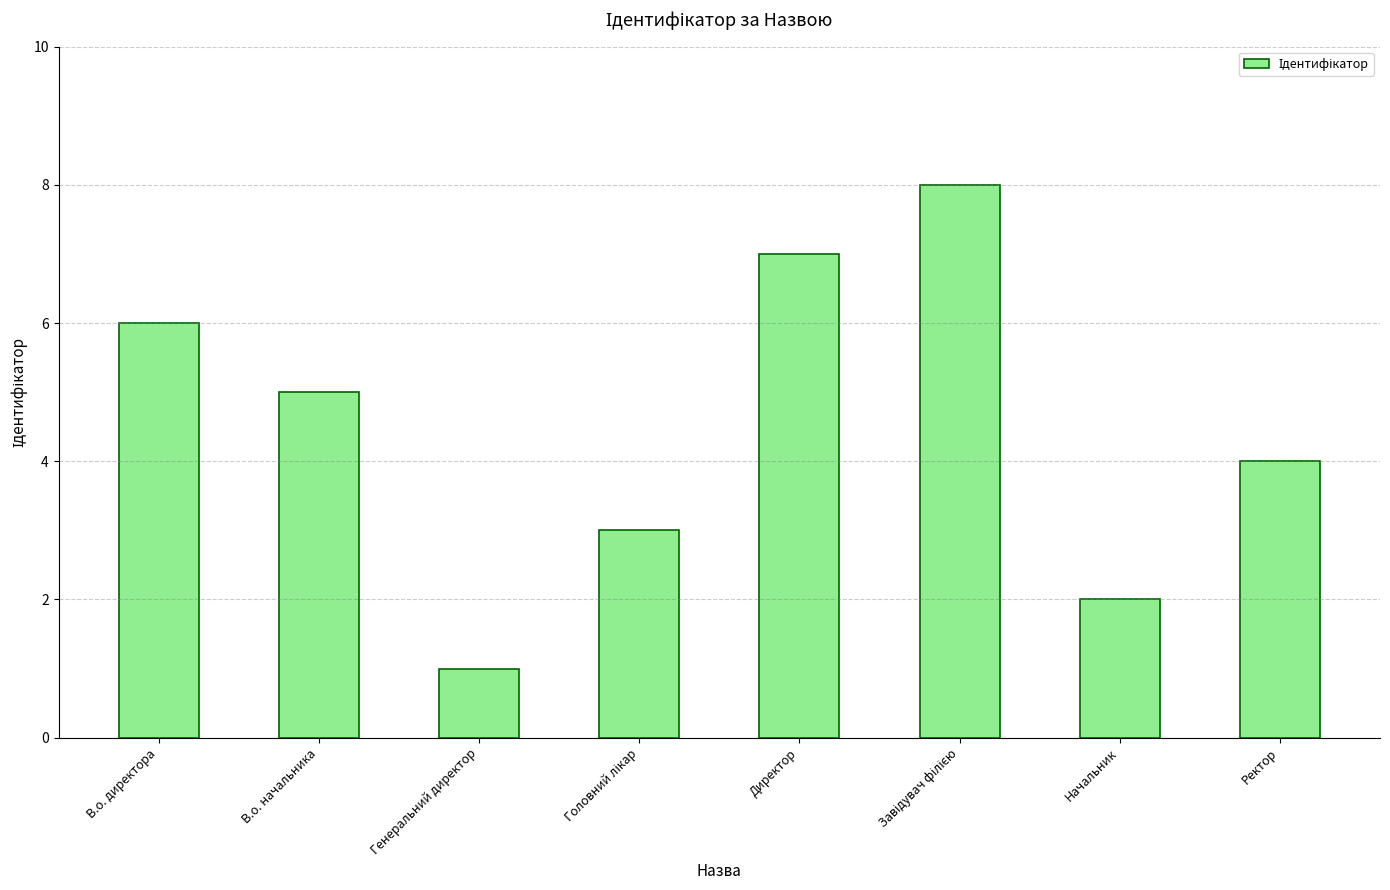

What value does the data have at В.о. директора?

6